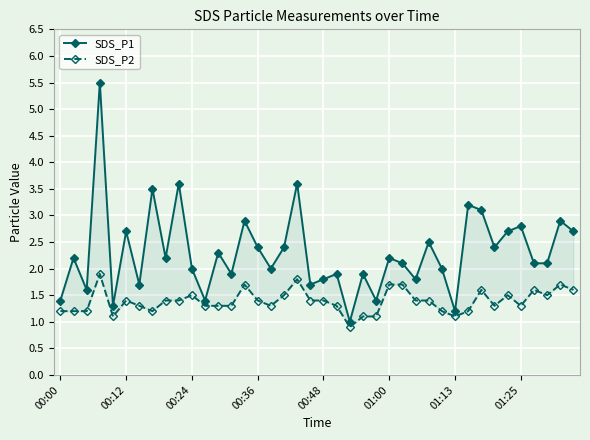

Reading left to right, extract all data points from this chart.

SDS_P1: 1.4	2.2	1.6	5.5	1.3	2.7	1.7	3.5	2.2	3.6	2.0	1.4	2.3	1.9	2.9	2.4	2.0	2.4	3.6	1.7	1.8	1.9	1.0	1.9	1.4	2.2	2.1	1.8	2.5	2.0	1.2	3.2	3.1	2.4	2.7	2.8	2.1	2.1	2.9	2.7
SDS_P2: 1.2	1.2	1.2	1.9	1.1	1.4	1.3	1.2	1.4	1.4	1.5	1.3	1.3	1.3	1.7	1.4	1.3	1.5	1.8	1.4	1.4	1.3	0.9	1.1	1.1	1.7	1.7	1.4	1.4	1.2	1.1	1.2	1.6	1.3	1.5	1.3	1.6	1.5	1.7	1.6